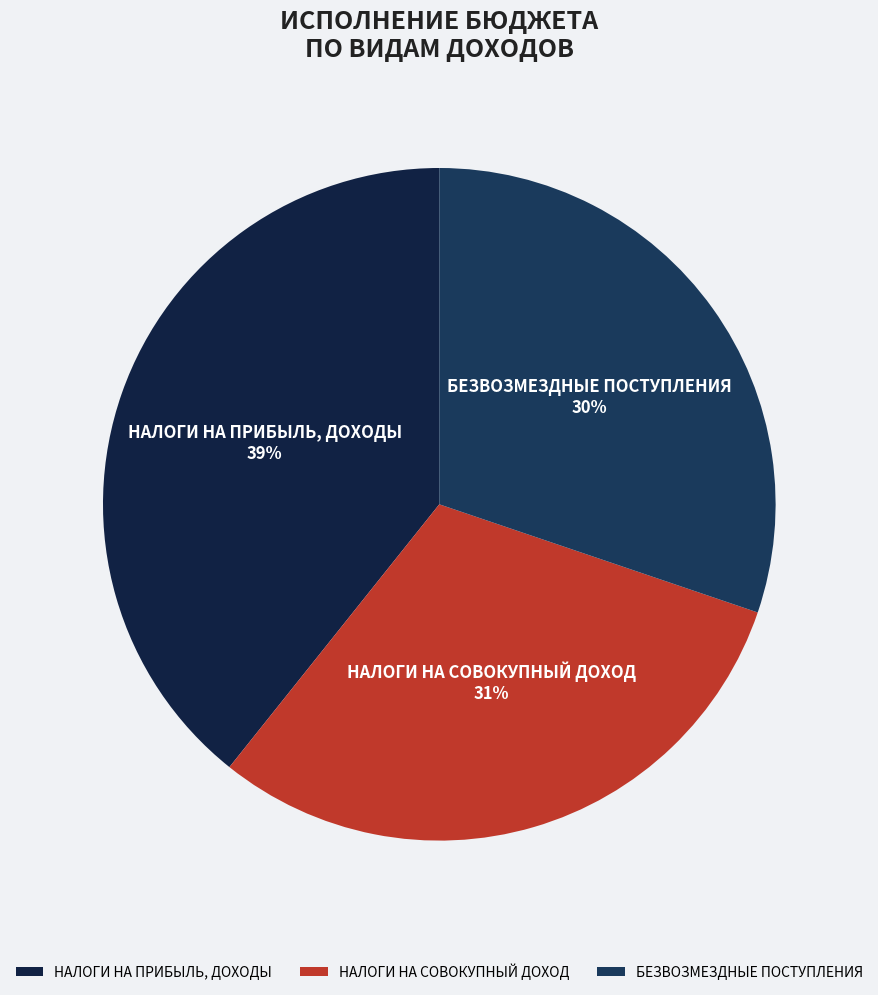

Is БЕЗВОЗМЕЗДНЫЕ ПОСТУПЛЕНИЯ the majority of the pie?

No